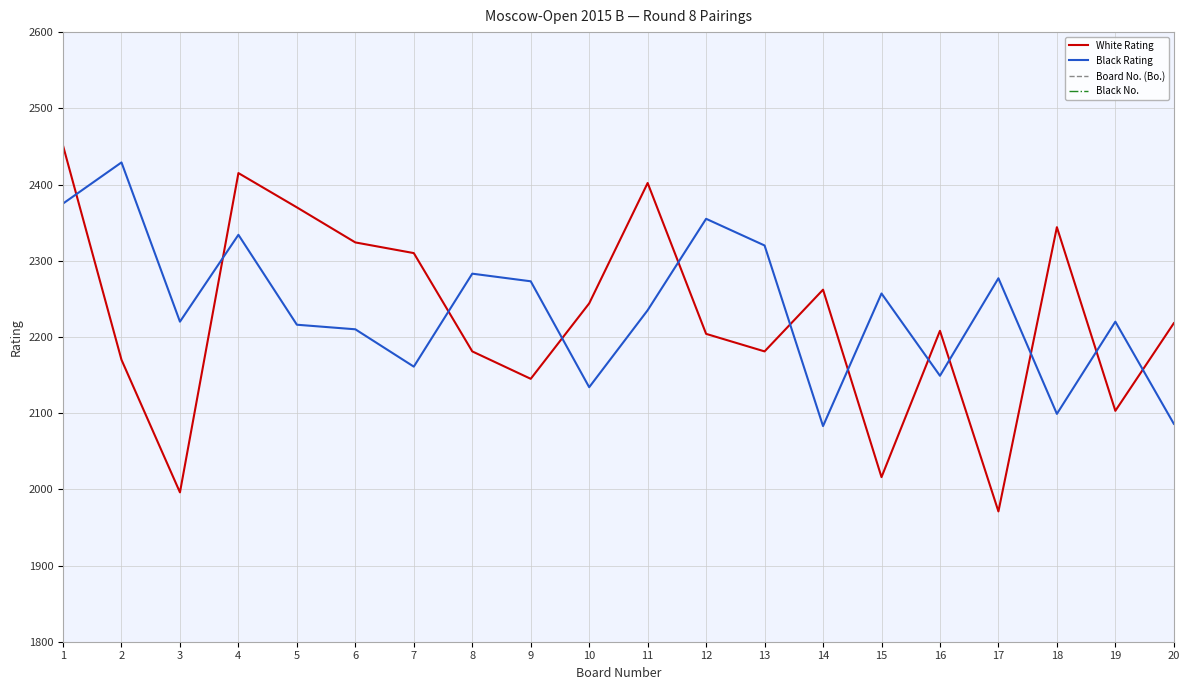

In Black Rating, how many points are lower than both neighbors (excluding endpoints)?

6